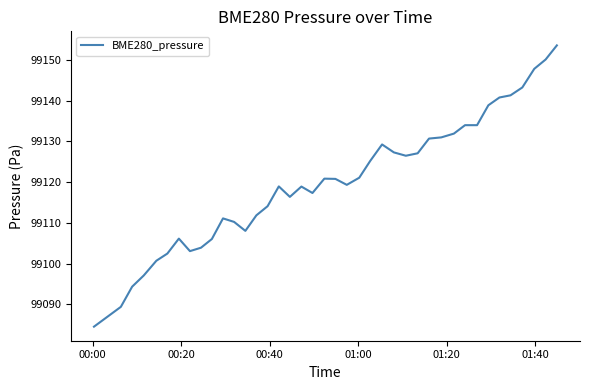

What is the minimum value shown in the chart?

99084.6